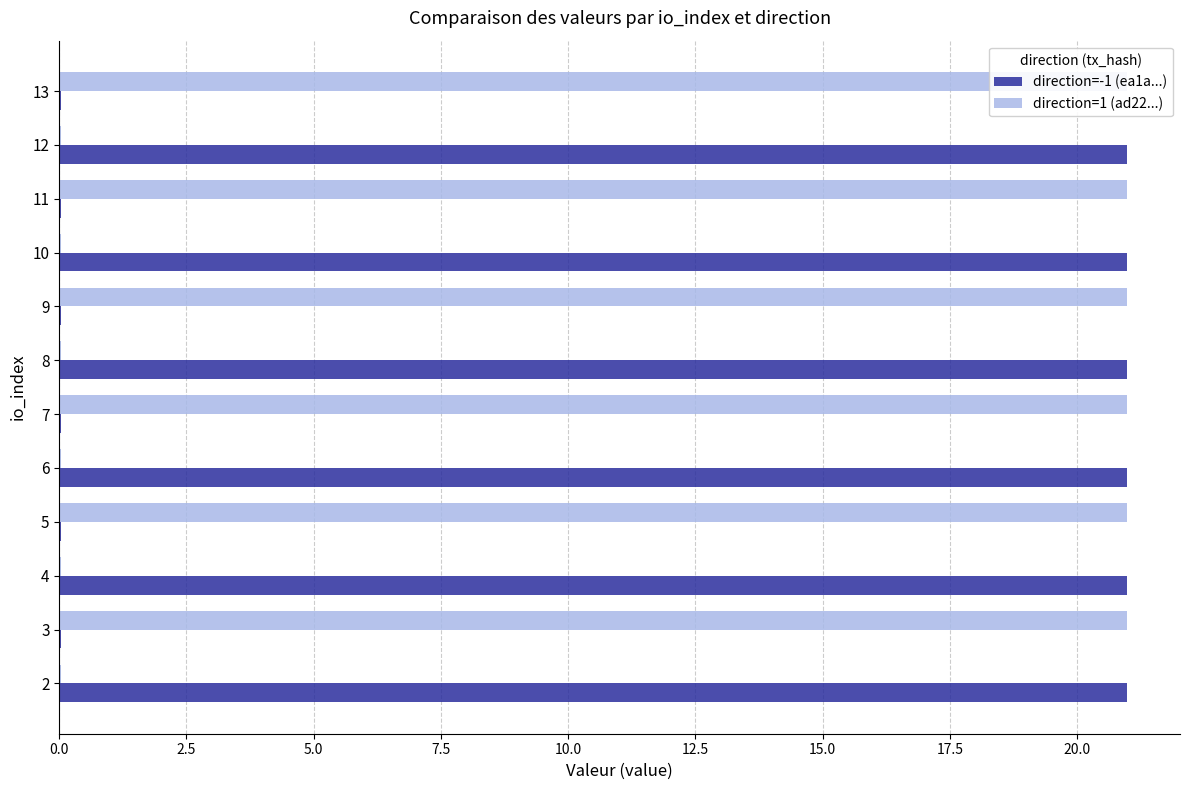

Between 3 and 7, which series saw the biggest shift?

direction=-1 (ea1a...)